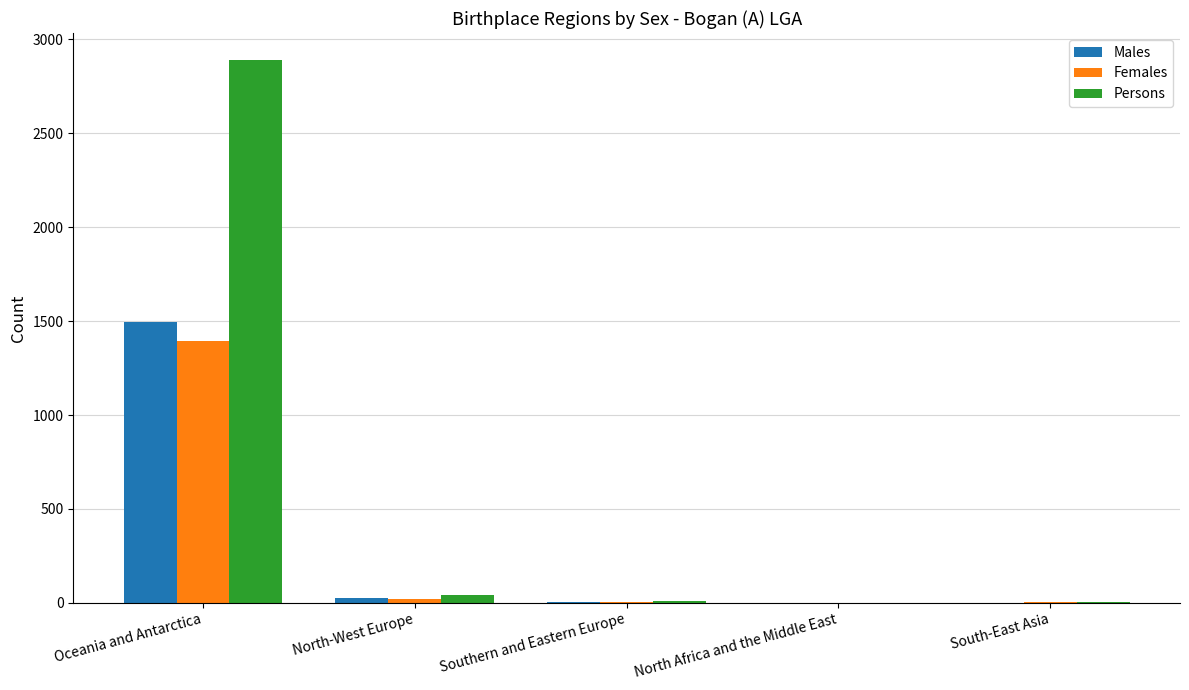

How many categories are shown in the chart?

5